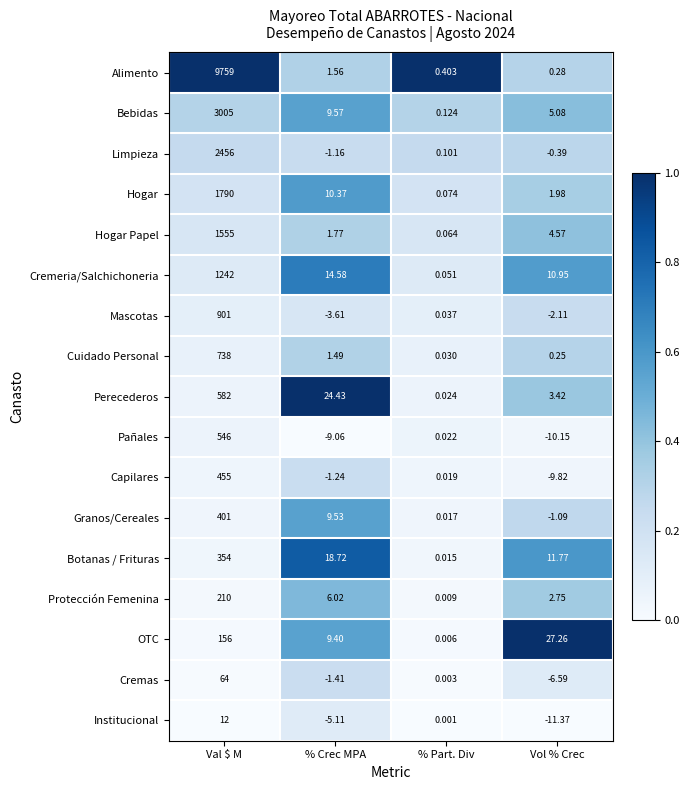

Where does the OTC series first go above 27?

Val $ M